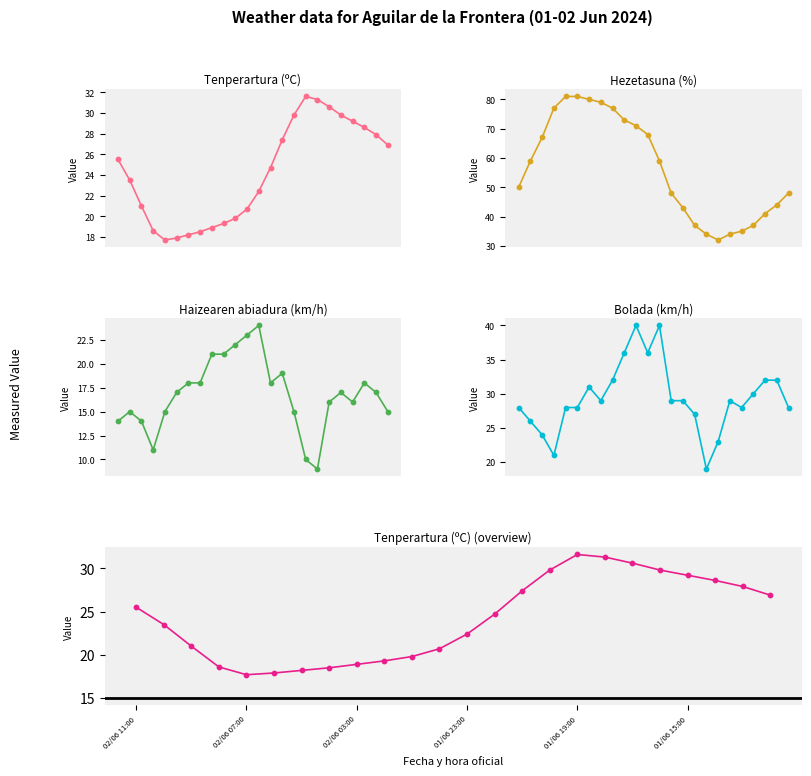

At which category is the sum across all series the highest?

02/06 01:00